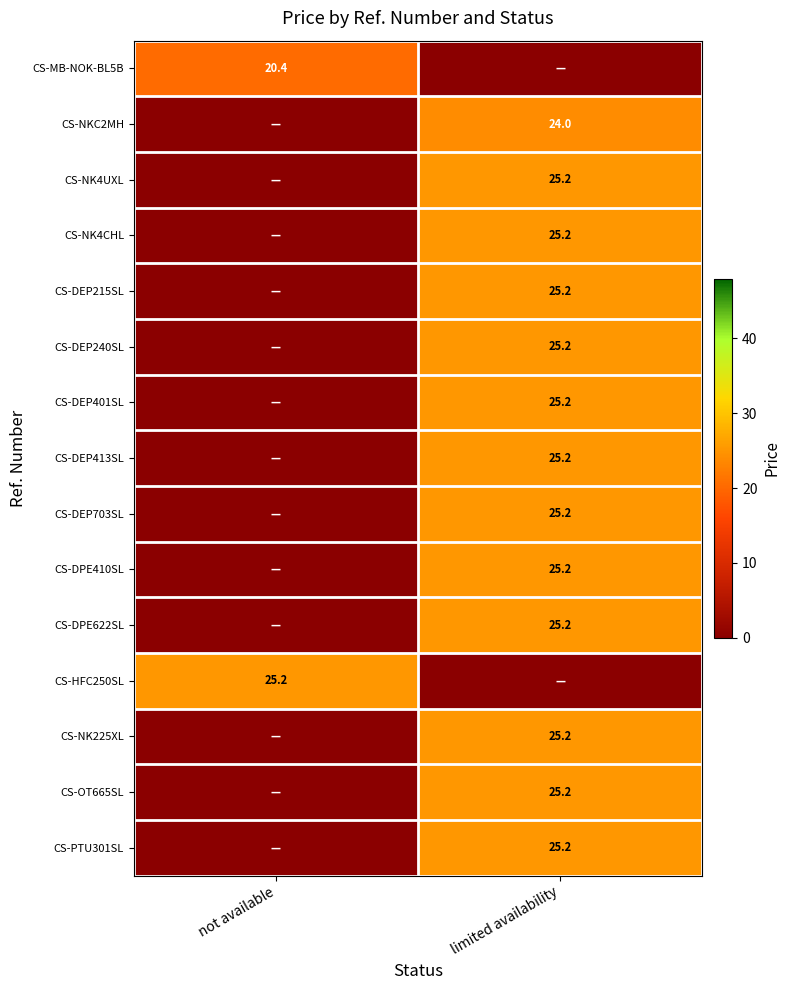

How many categories are shown in the chart?

2